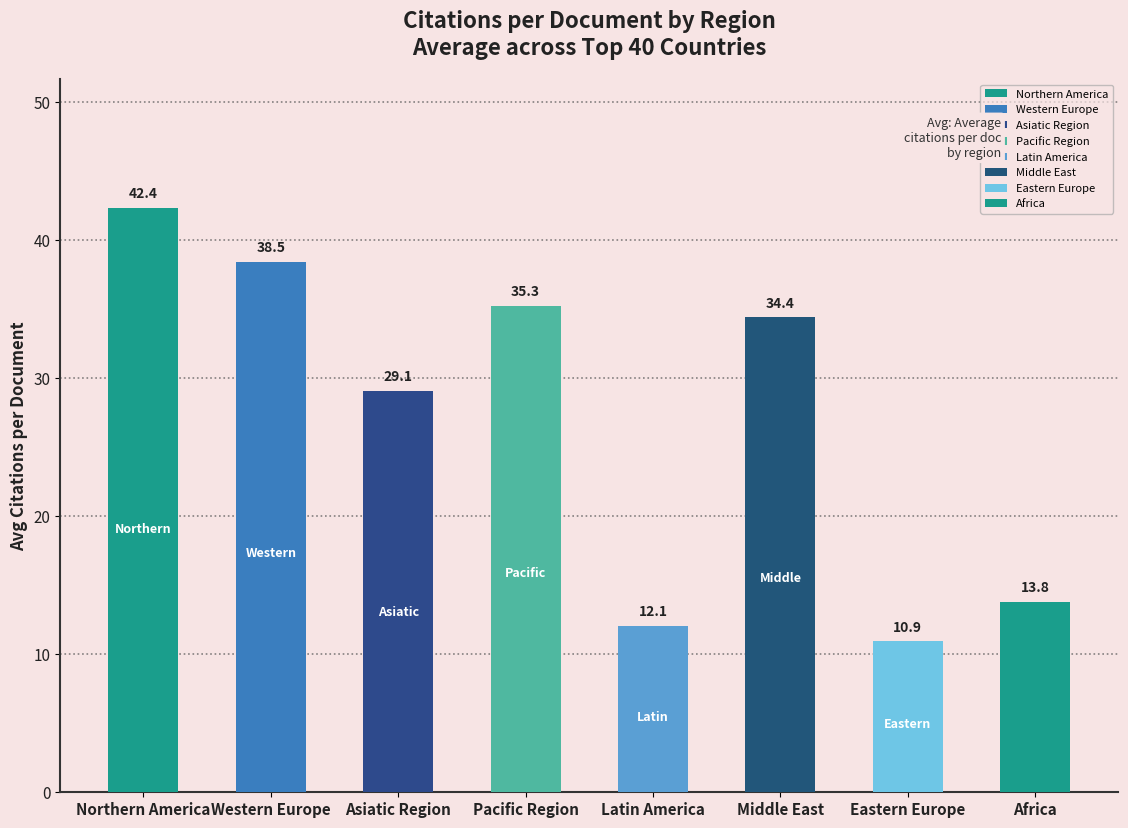

Rank the categories by value from highest to lowest.

Northern America, Western Europe, Pacific Region, Middle East, Asiatic Region, Africa, Latin America, Eastern Europe